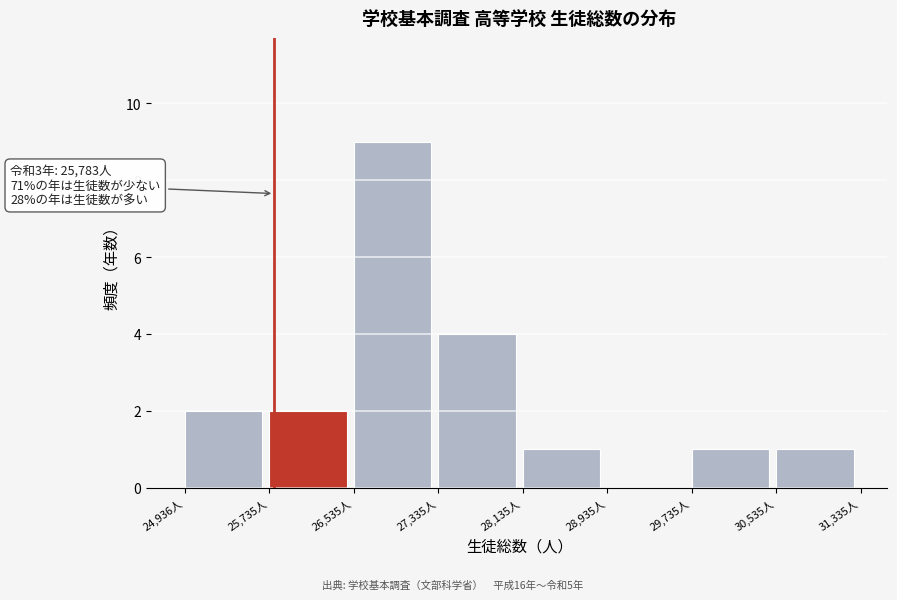

Which range on the x-axis has the tallest bar?

26500 to 27300